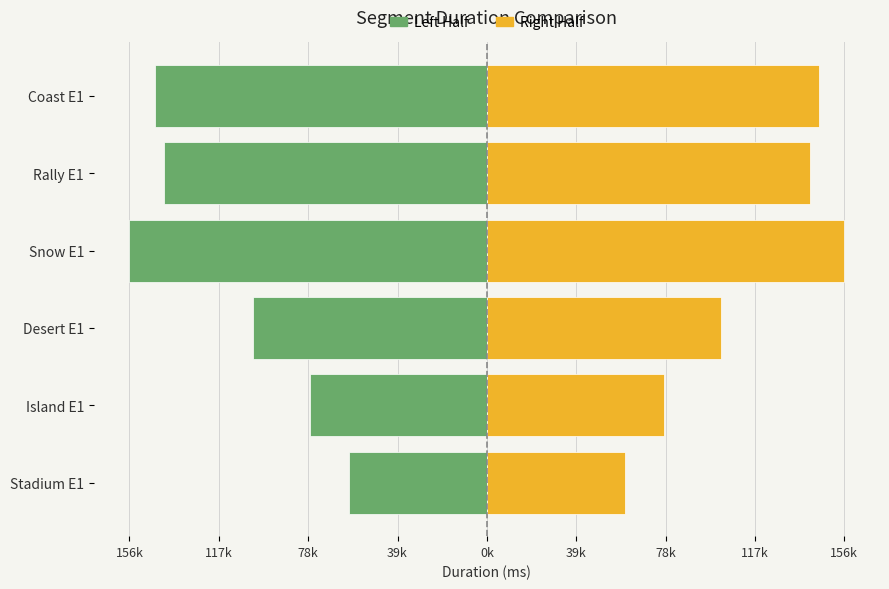

What is the difference between the maximum and minimum values in the Attempt #1's Duration (ms) - Right series?

95873.0